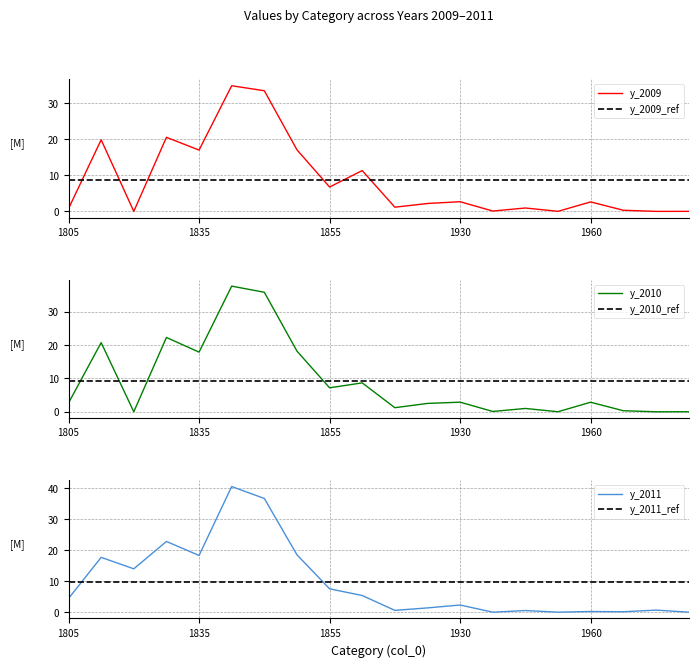

What is the average value of the y_2011_ref series?

9.6